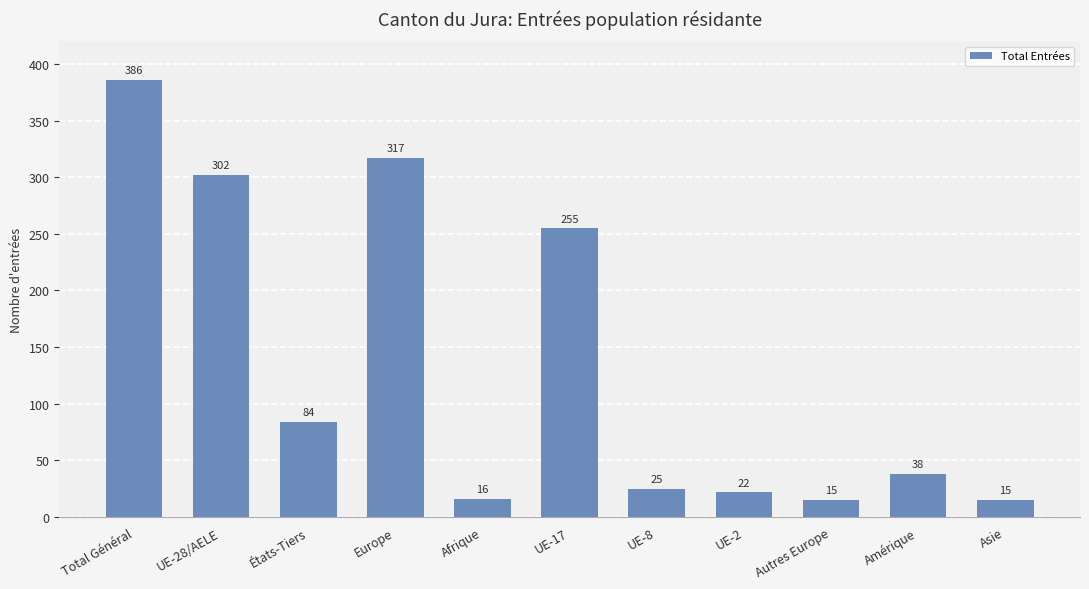

At which category does the chart reach its peak across all series?

Total Général